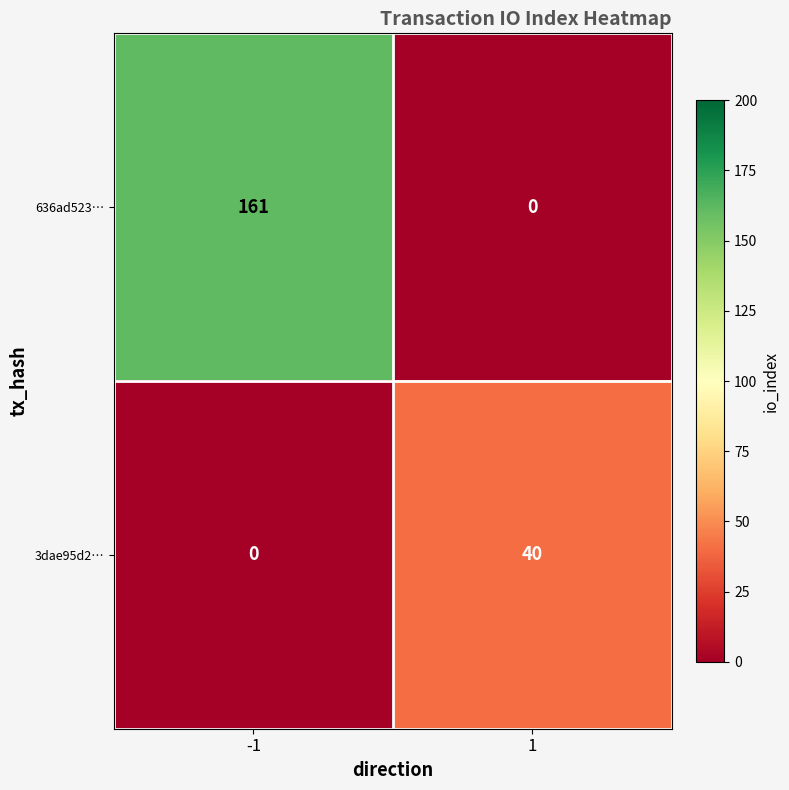

What is the sum of all 636ad523… values?

161